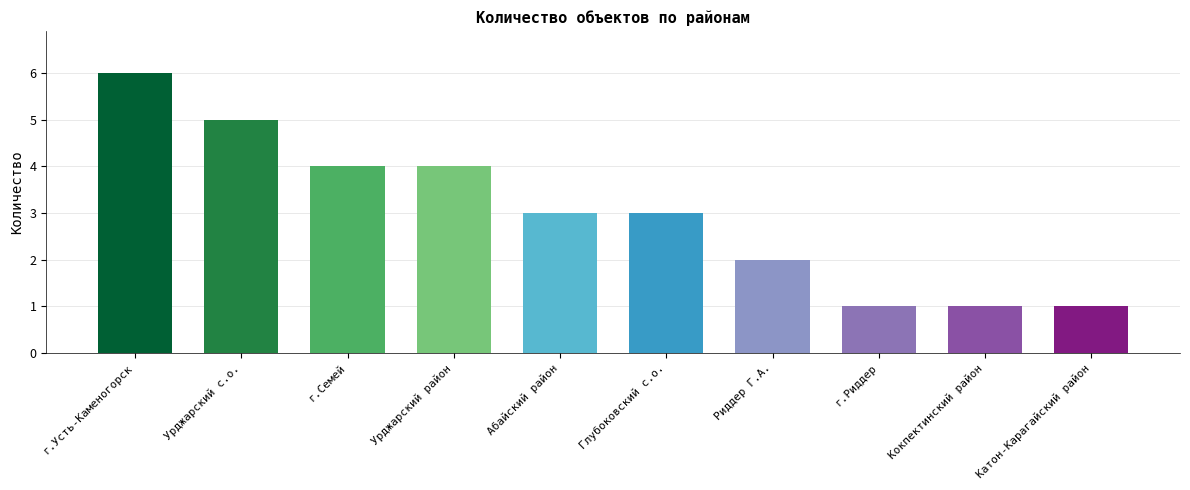

What is the label of the 7th bar from the left?

Риддер Г.А.